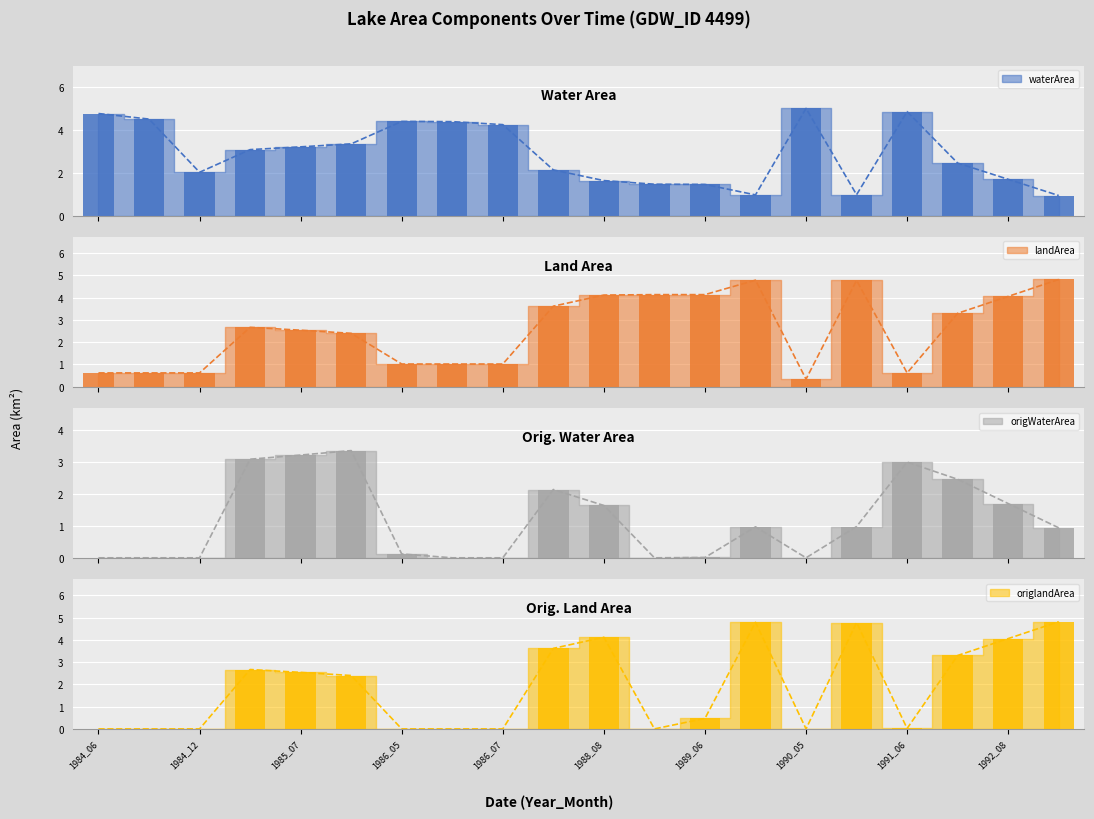

What is the approximate value of origlandArea at 1985_07?

2.5